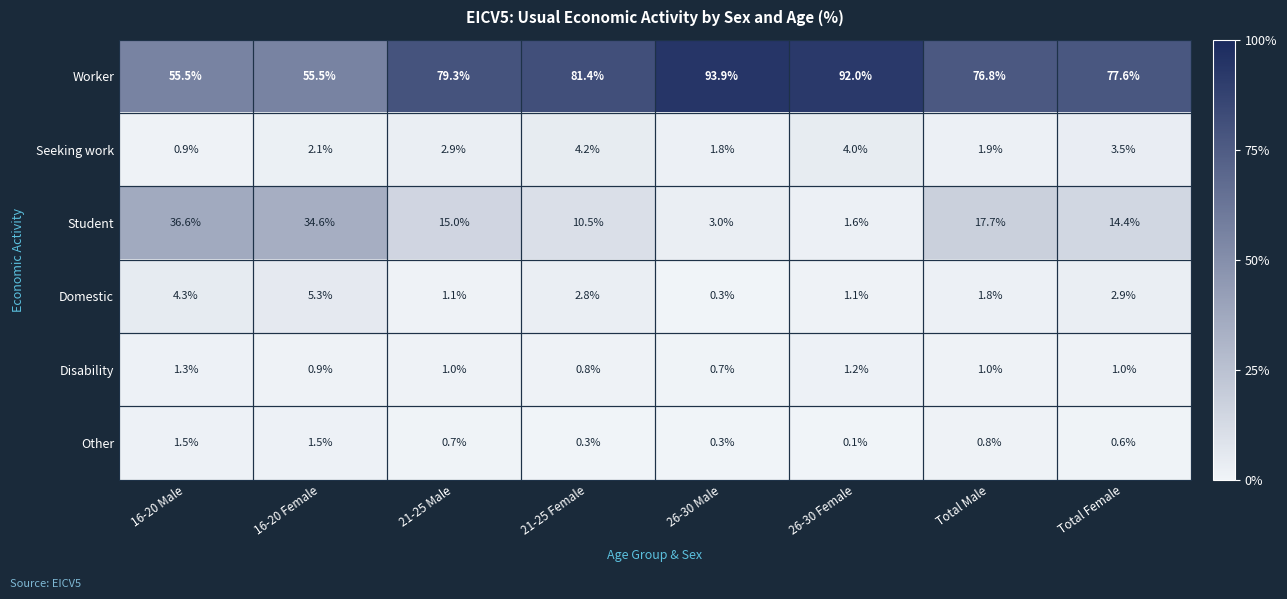

Count the number of categories in the chart.

8